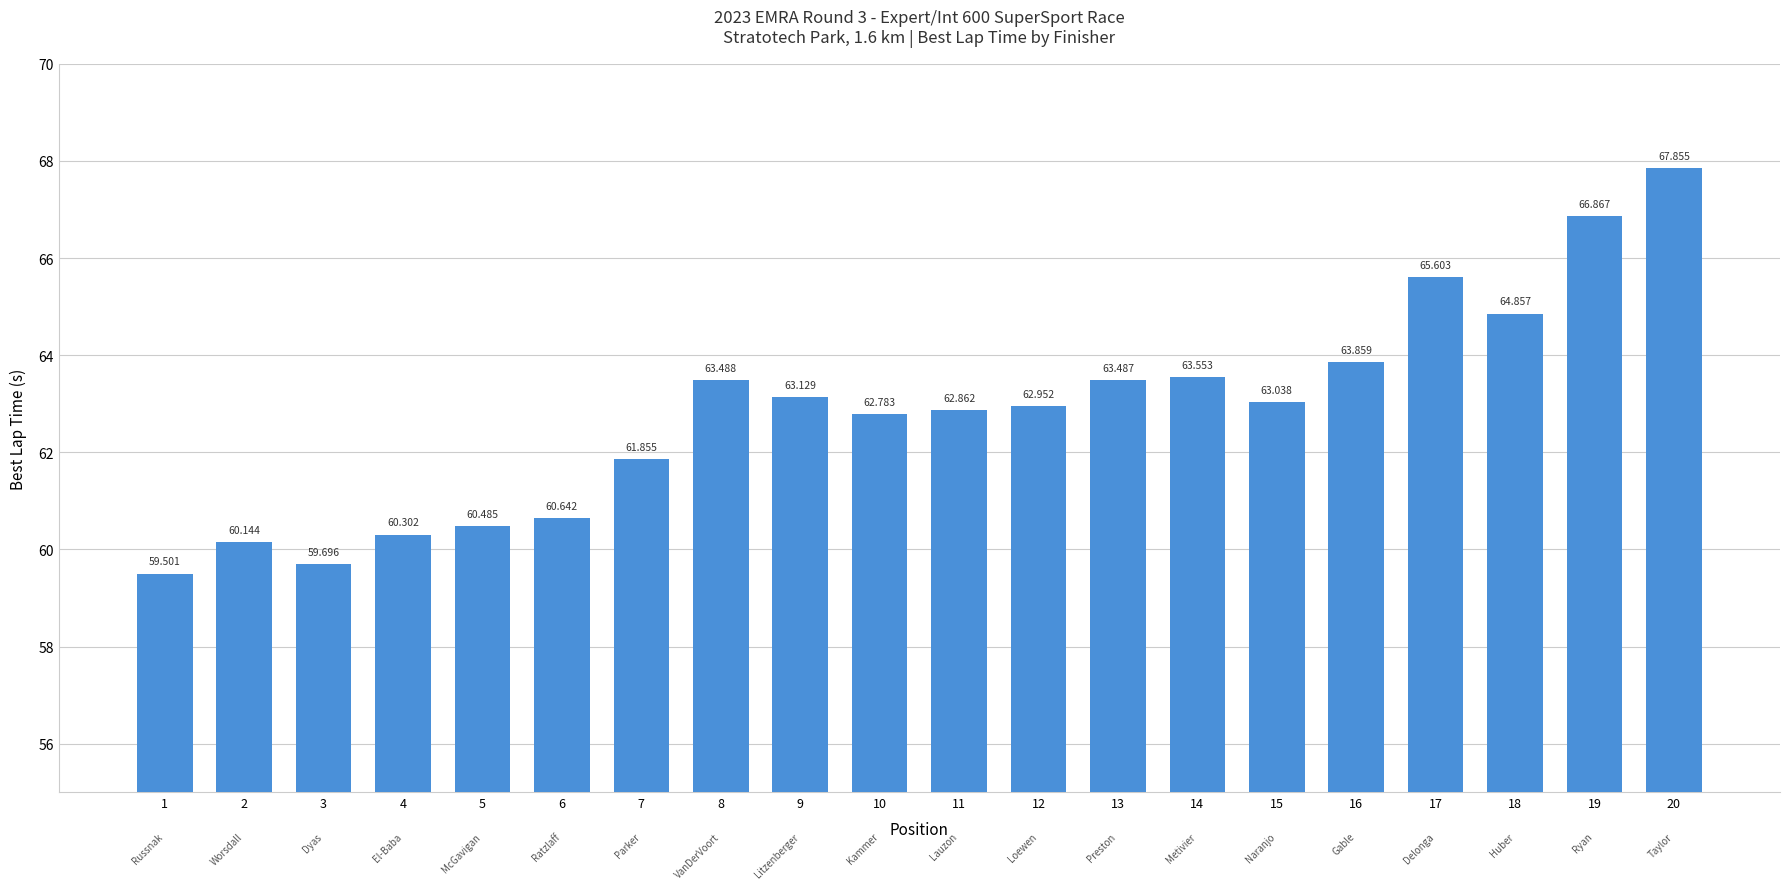

Reading left to right, what are all the values shown in this chart?

1=59.5	2=60.1	3=59.7	4=60.3	5=60.5	6=60.6	7=61.9	8=63.5	9=63.1	10=62.8	11=62.9	12=63.0	13=63.5	14=63.6	15=63.0	16=63.9	17=65.6	18=64.9	19=66.9	20=67.9